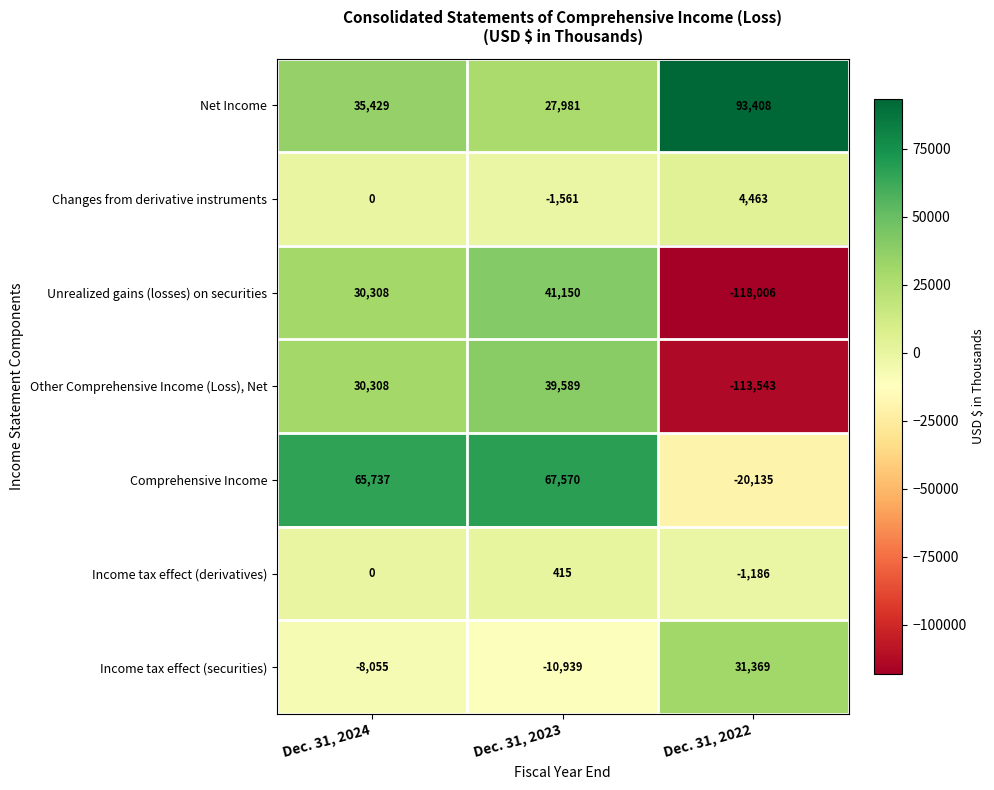

Reading left to right, transcribe all the data shown in this chart.

Net Income: 35429	27981	93408
Changes from derivative instruments: 0	-1561	4463
Unrealized gains (losses) on securities: 30308	41150	-118006
Other Comprehensive Income (Loss), Net: 30308	39589	-113543
Comprehensive Income: 65737	67570	-20135
Income tax effect (derivatives): 0	415	-1186
Income tax effect (securities): -8055	-10939	31369